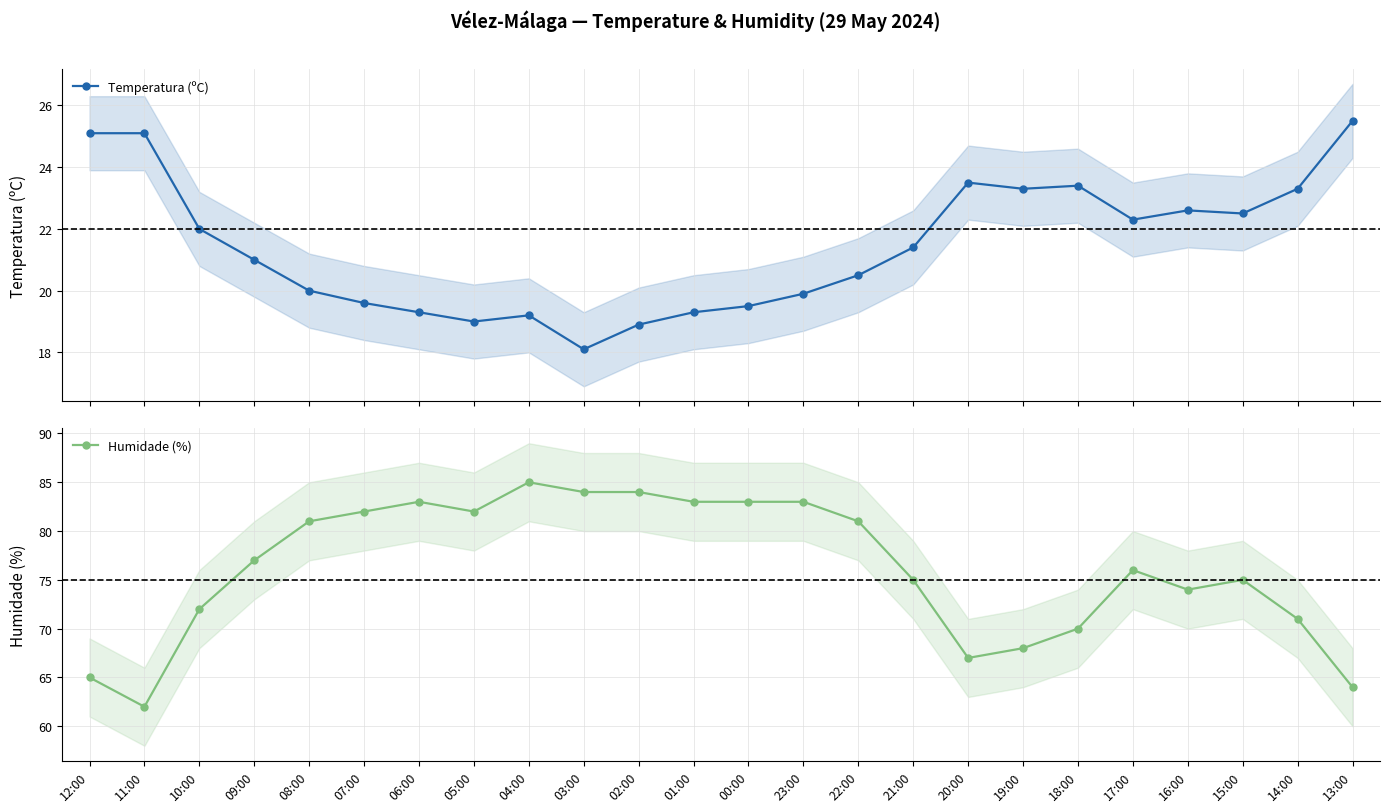

Count the number of categories in the chart.

24